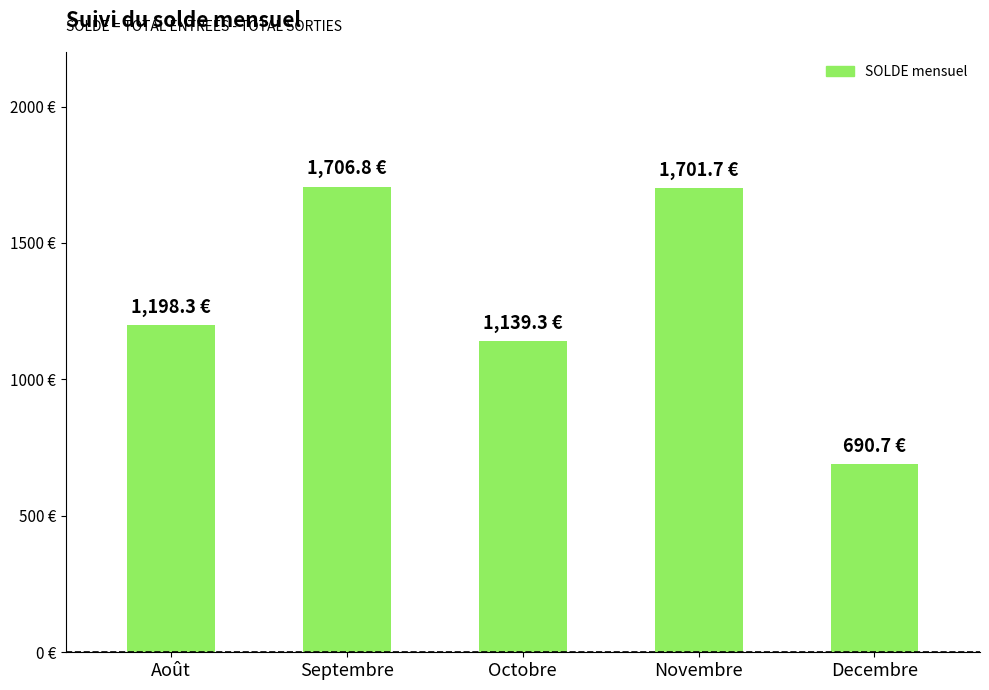

True or false: the data shows 1198.3 at Août.

True